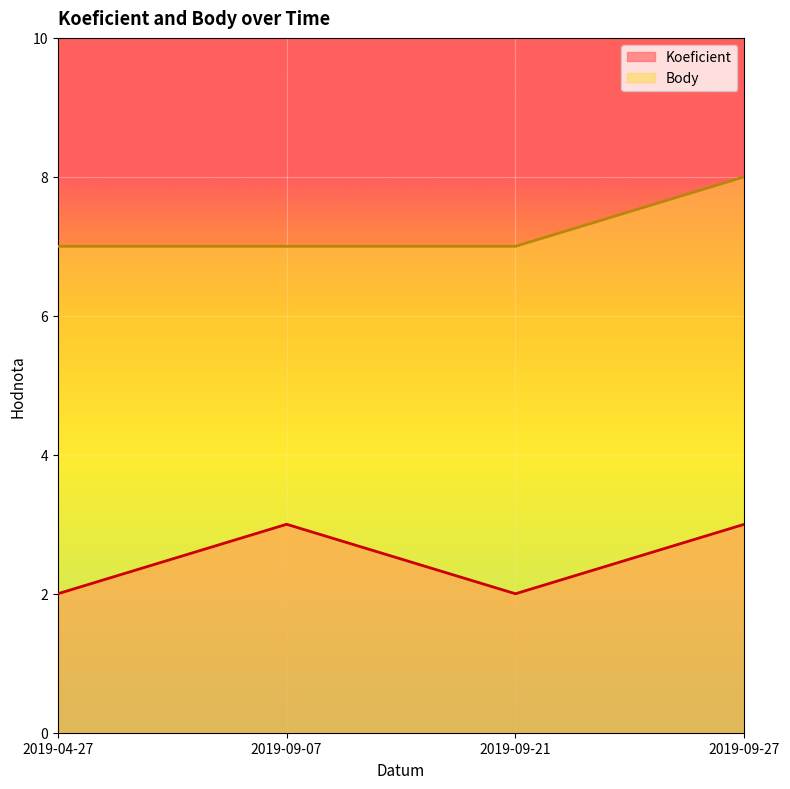

The value of Koeficient at 2019-09-21 is 2. True or false?

True